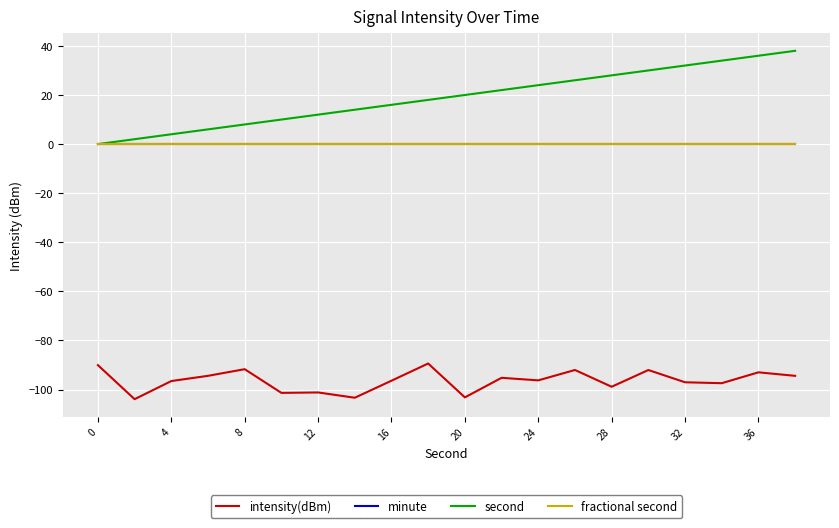

Is this an area chart (filled region under the line)?

No